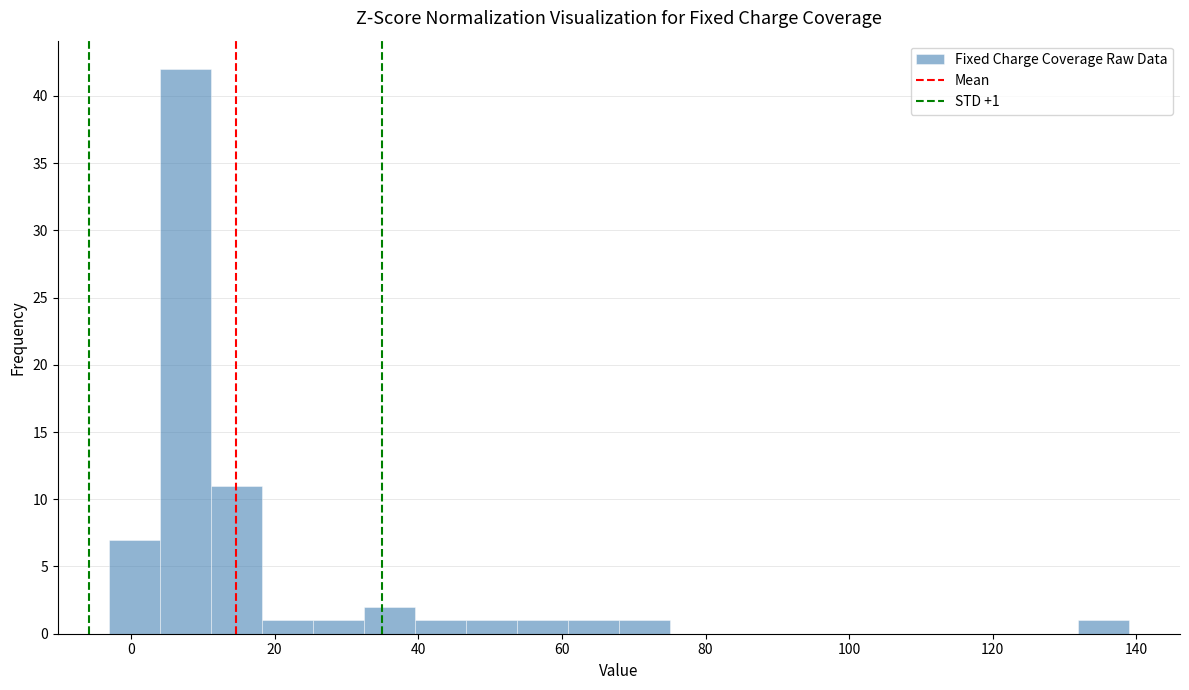

Around what value on the x-axis is the tallest bar? Give the approximate position of its centre, as read against the axis.

8